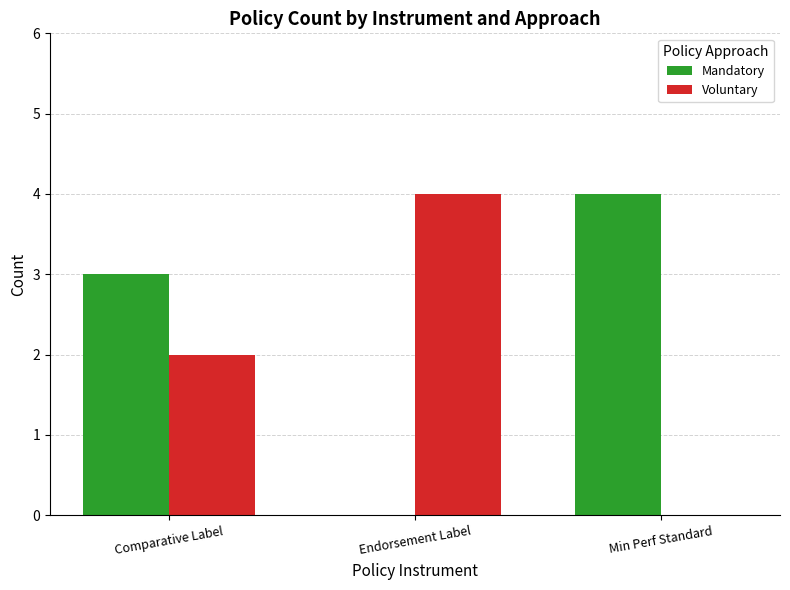

The Voluntary series shows 4 at Endorsement Label. True or false?

True